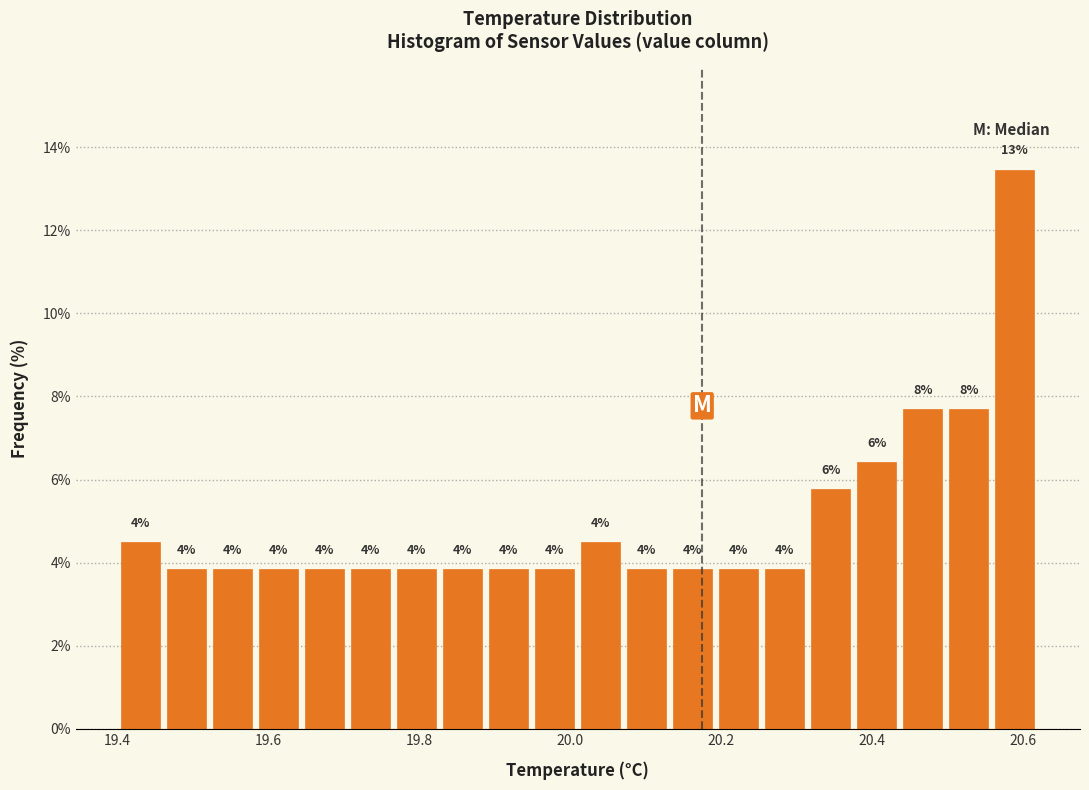

Around what value on the x-axis is the tallest bar? Give the approximate position of its centre, as read against the axis.

20.58